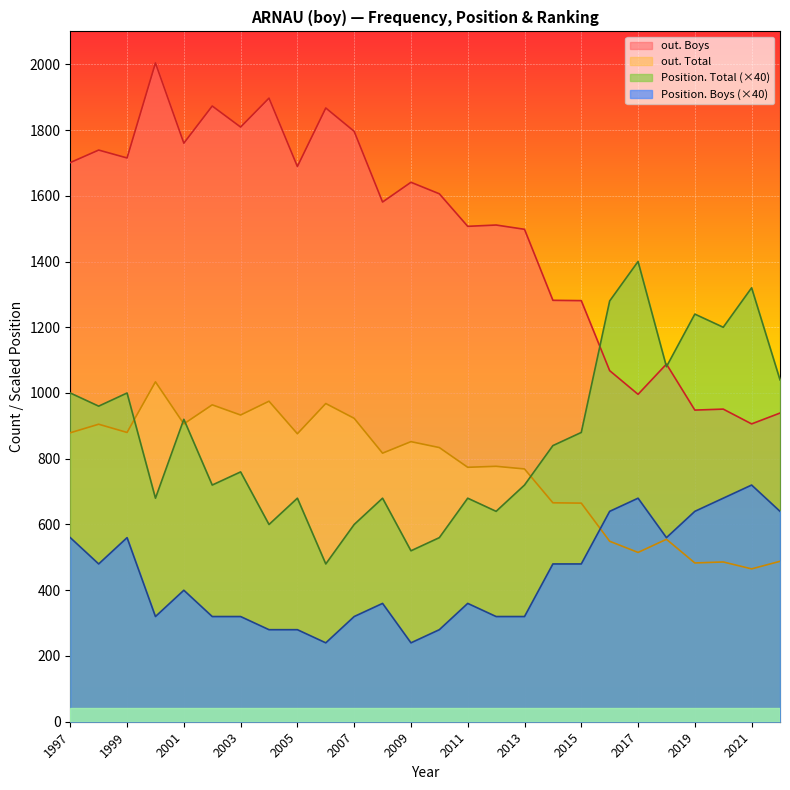

True or false: Position. Total has a value of 401 at 2016.

False